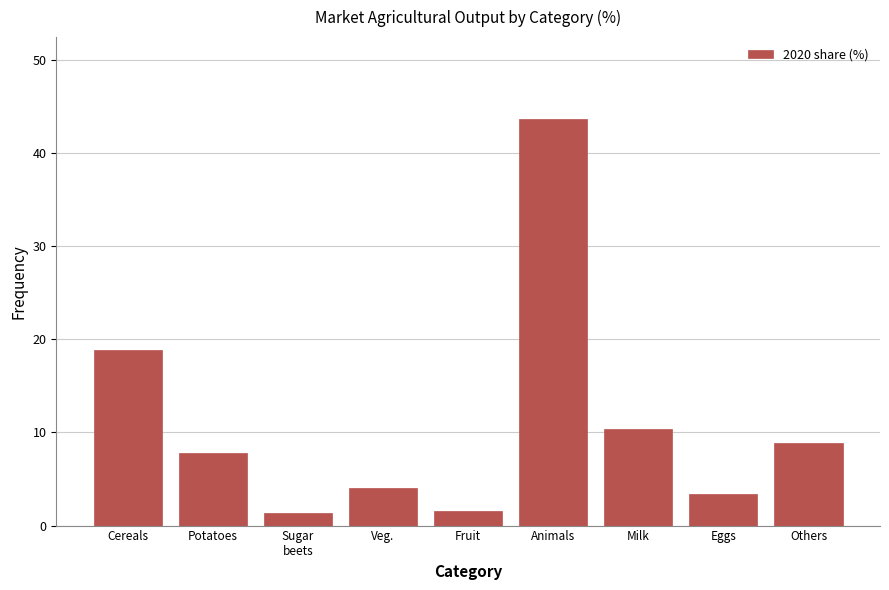

At which label is the value closest to 22?

Cereals